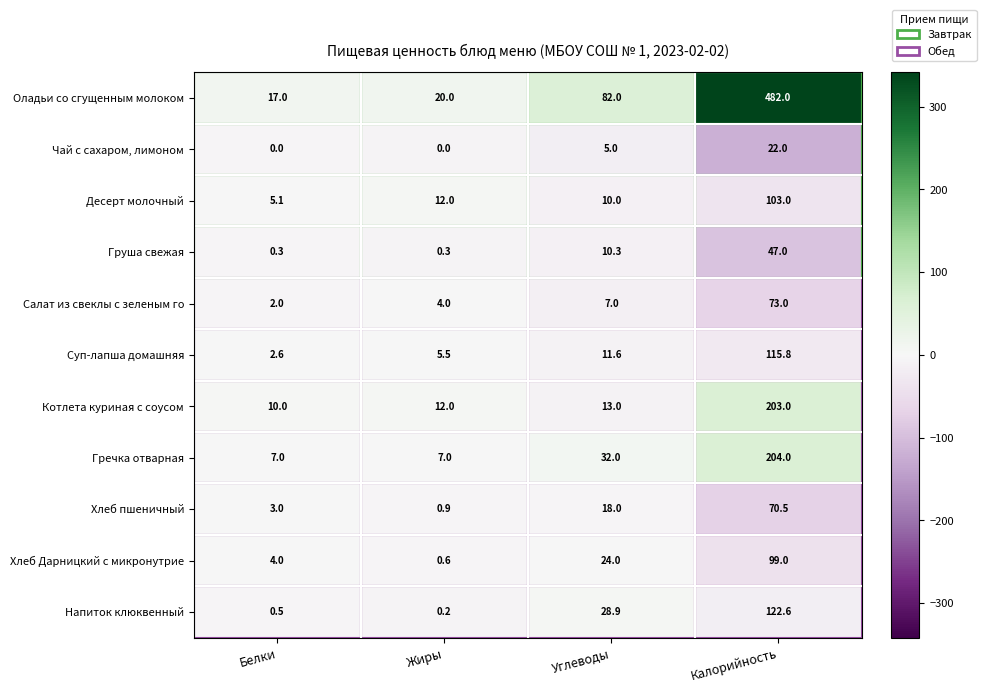

At which category is the sum across all series the highest?

Калорийность